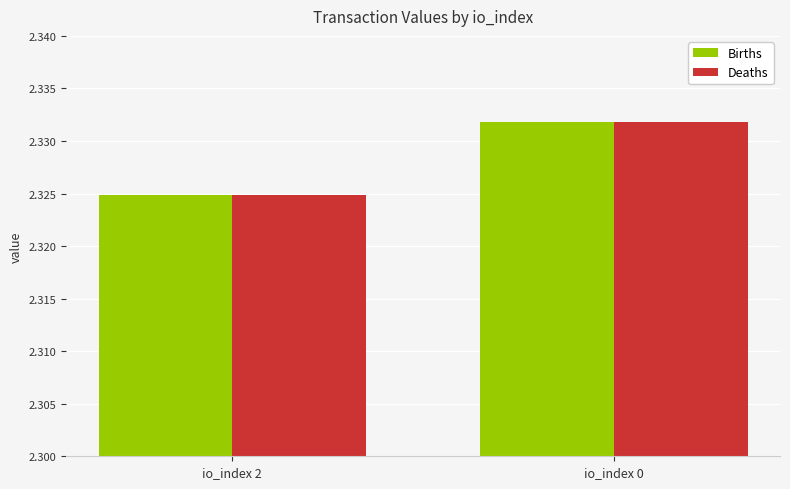

What is the sum of all Births values?

4.7